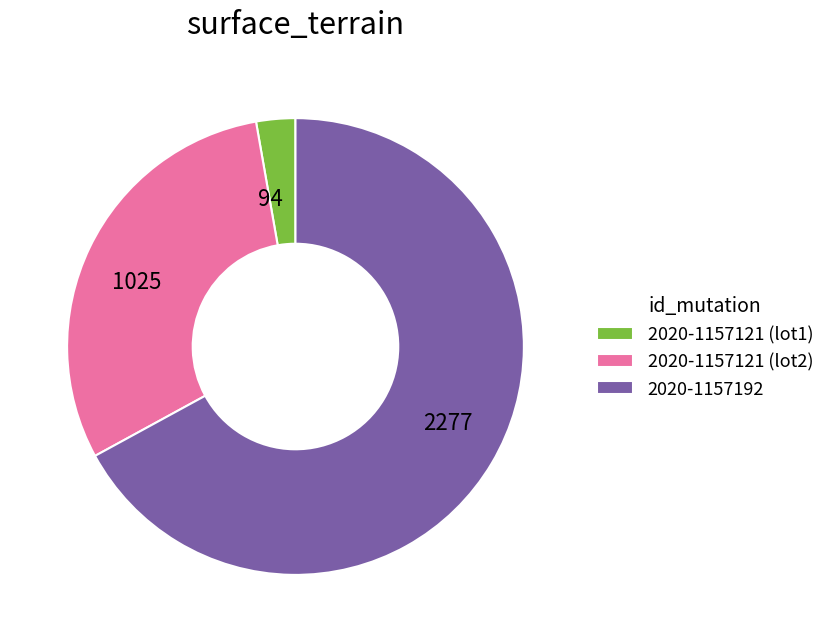

Do 1025 and 94 together represent more than half of the pie?

No